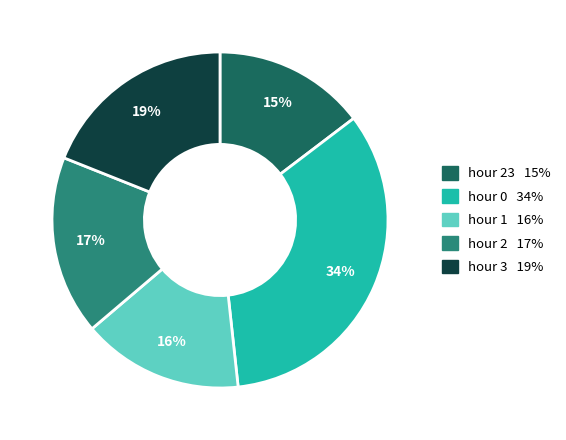

How many slices are in this pie chart?

5